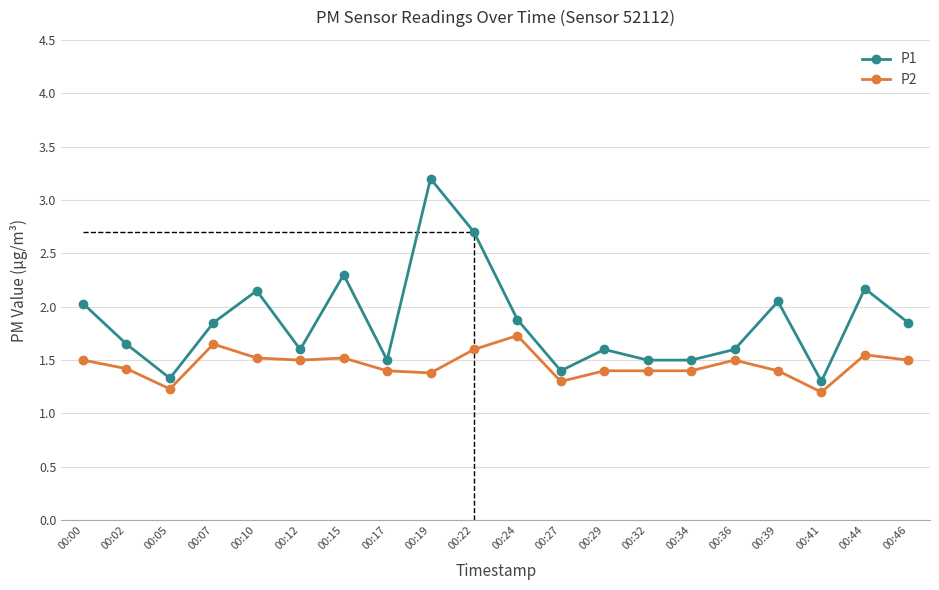

Which series has the largest total across all categories?

P1